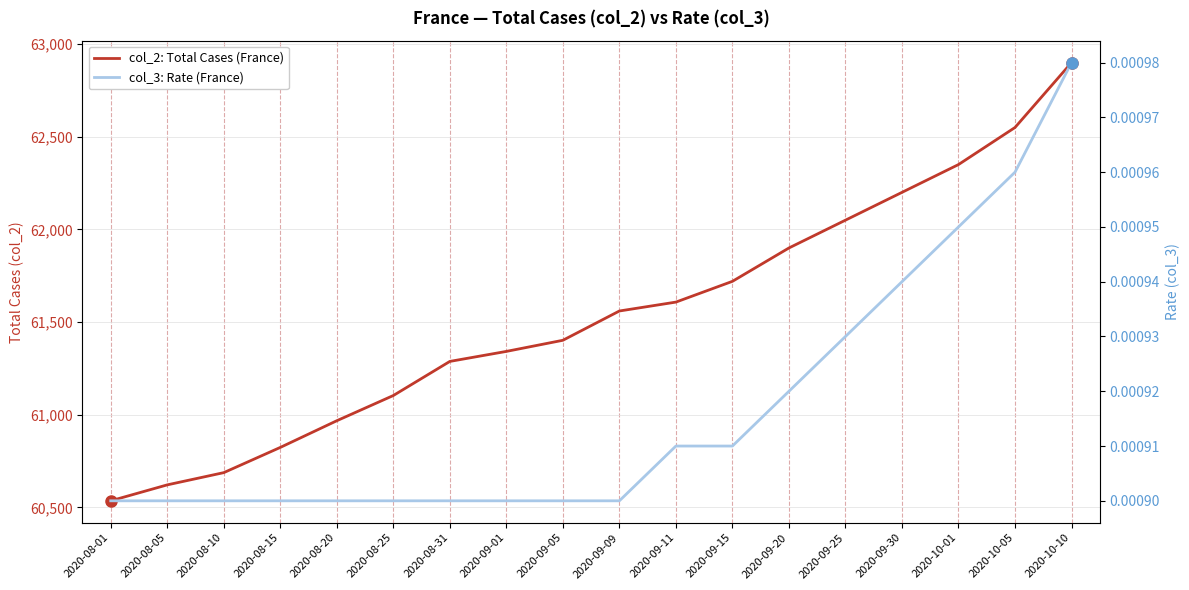

True or false: col_3: Rate (France) has a value of 0.0 at 2020-09-05.

False